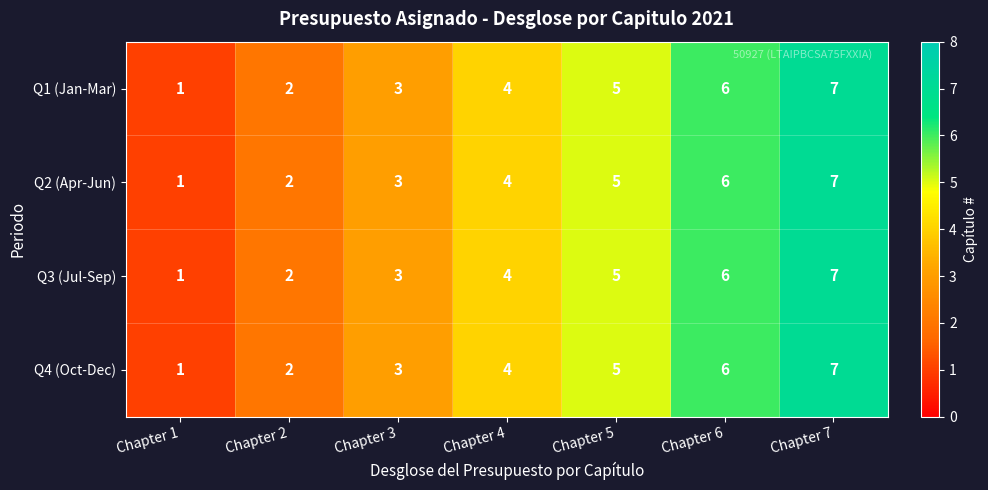

What is the difference between the maximum and minimum values in the Q3 (Jul-Sep) series?

6